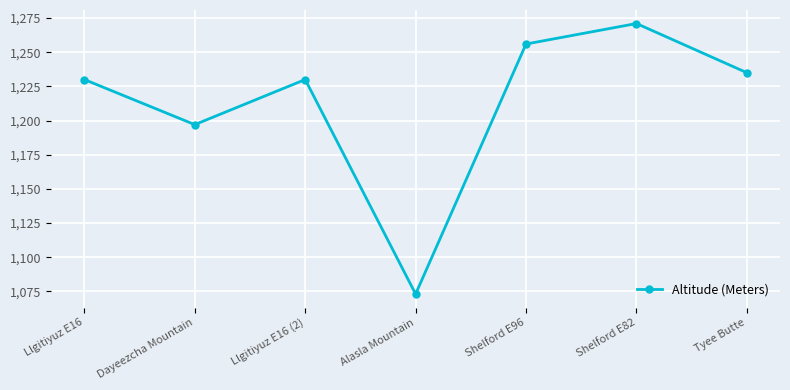

How many points are higher than both their immediate neighbors (excluding endpoints)?

2